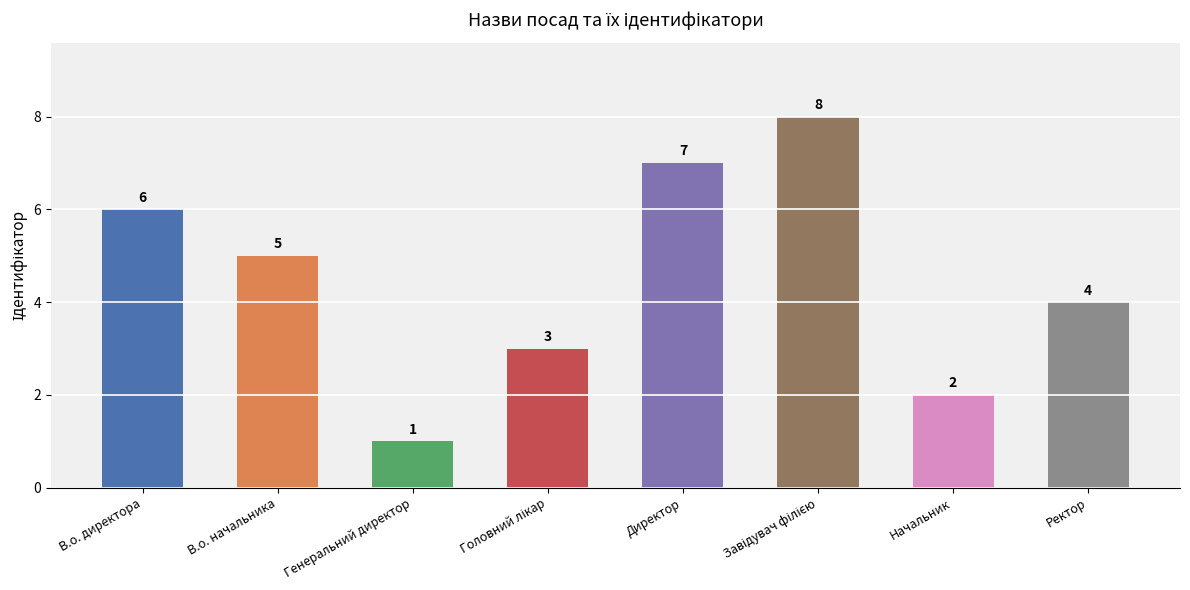

What is the minimum value shown in the chart?

1